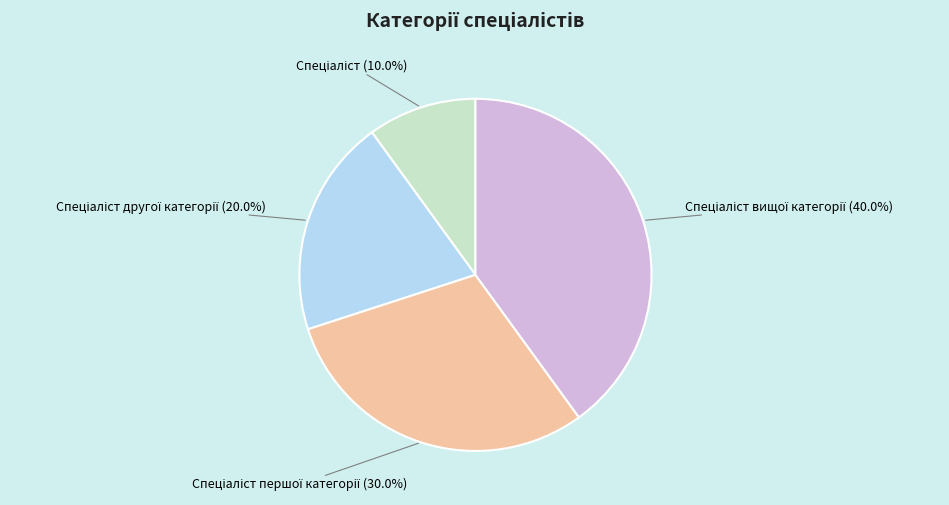

Does any single category account for the majority?

No